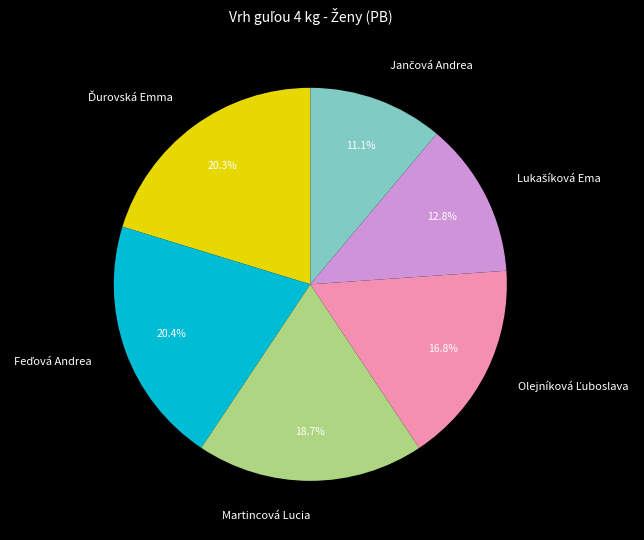

Does any single category account for the majority?

No